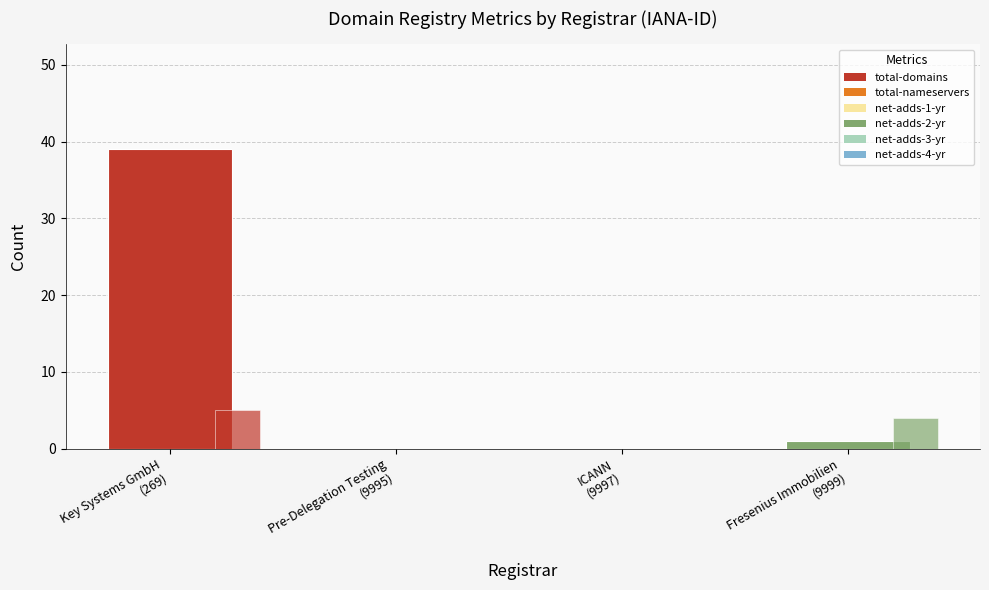

The total-domains series shows 1 at Fresenius Immobilien
(9999). True or false?

True